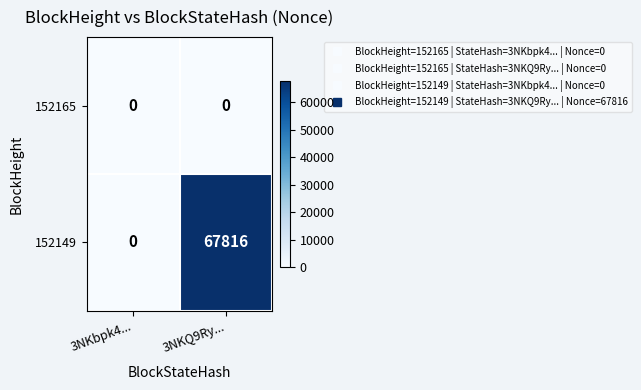

Reading left to right, transcribe all the data shown in this chart.

152165: 3NKbpk4...=0	3NKQ9Ry...=0
152149: 3NKbpk4...=0	3NKQ9Ry...=67816